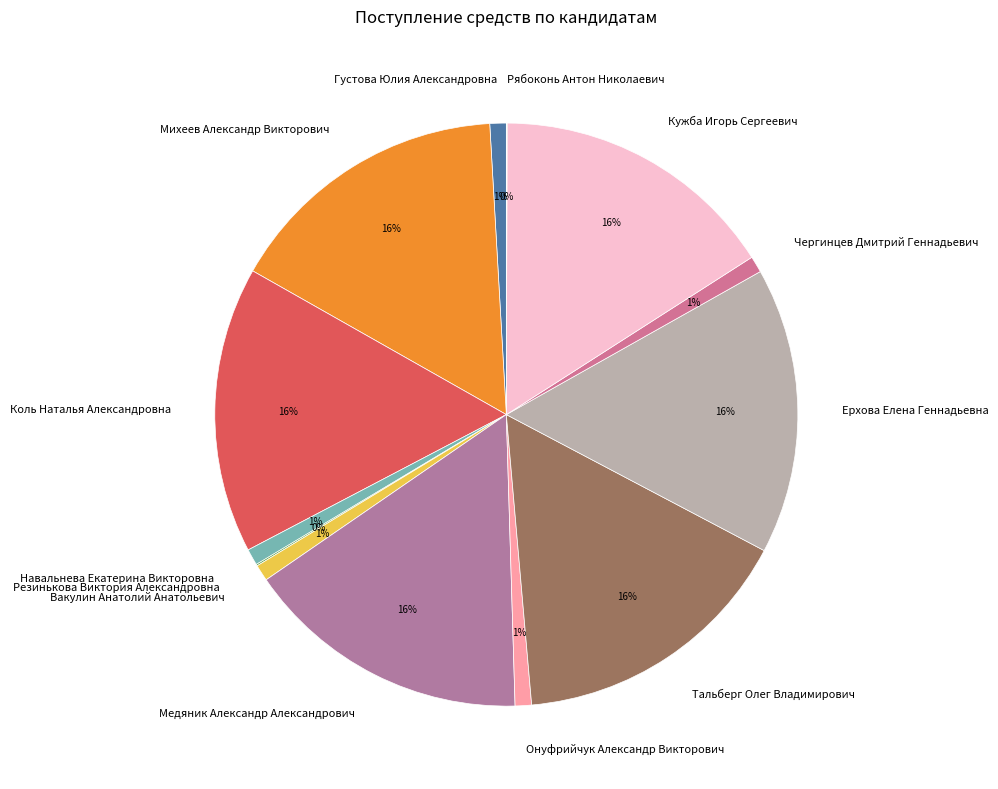

To the nearest percent, what is the difference between the Коль Наталья Александровна and Густова Юлия Александровна slice percentages?

15%